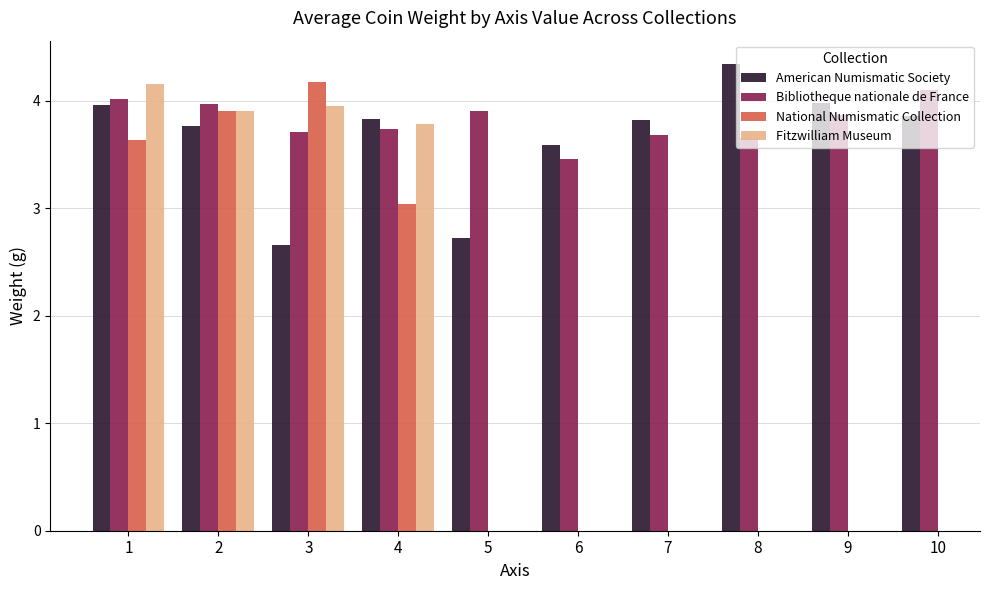

At which category does the chart reach its peak across all series?

8